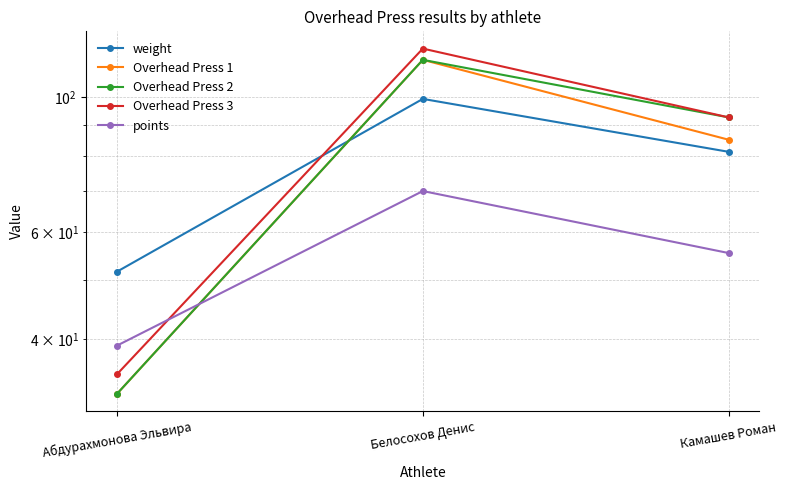

What position from the right is Абдурахмонова Эльвира?

3